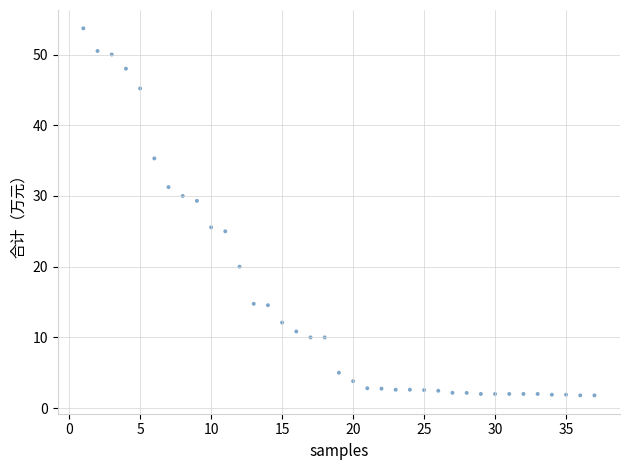

What is the range of Y values (max minus min)?

51.9